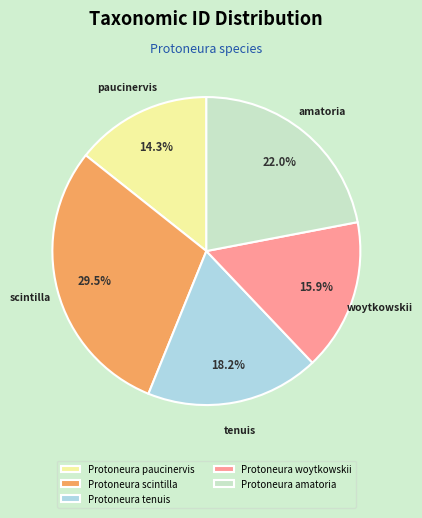

Which category has the biggest portion of the pie?

Protoneura scintilla